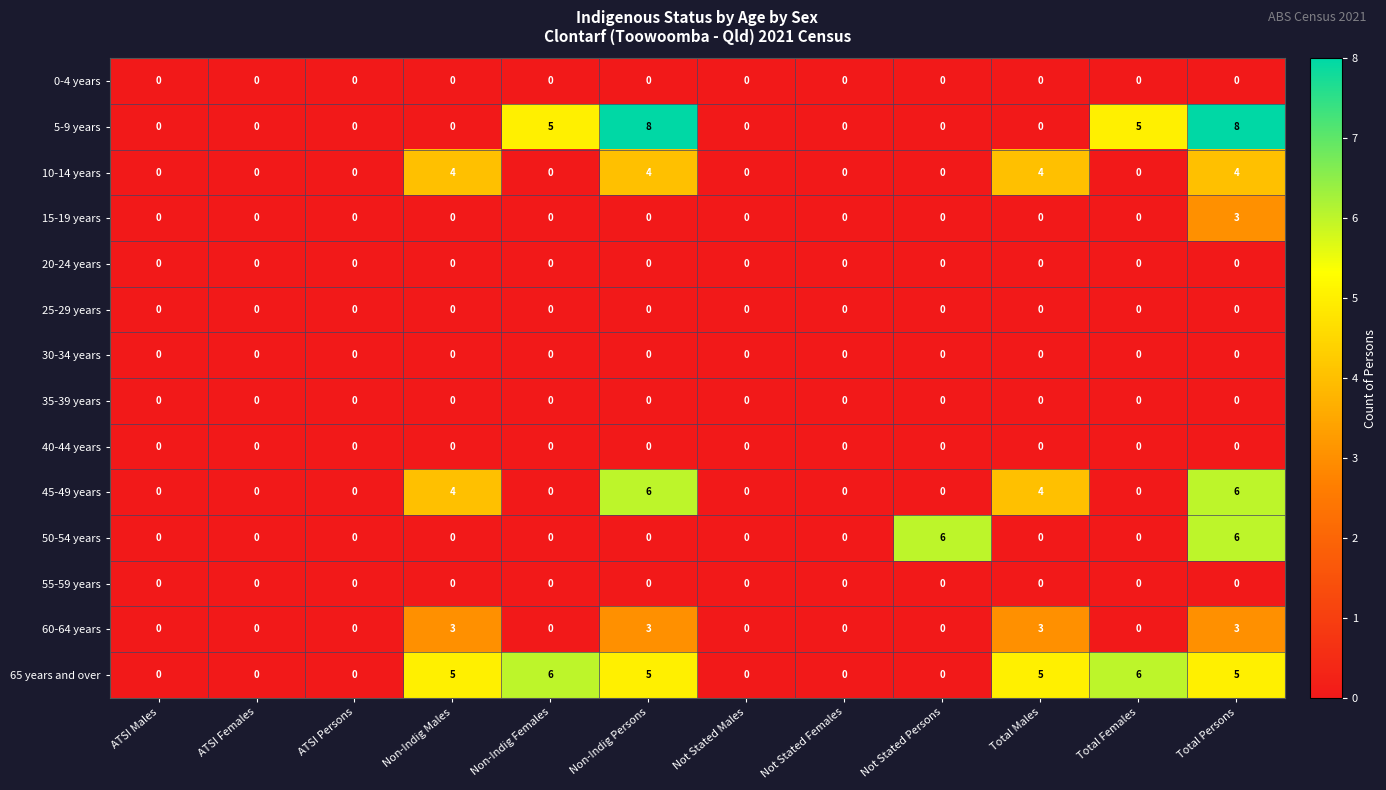

What is the sum of all 5-9 years values?

26